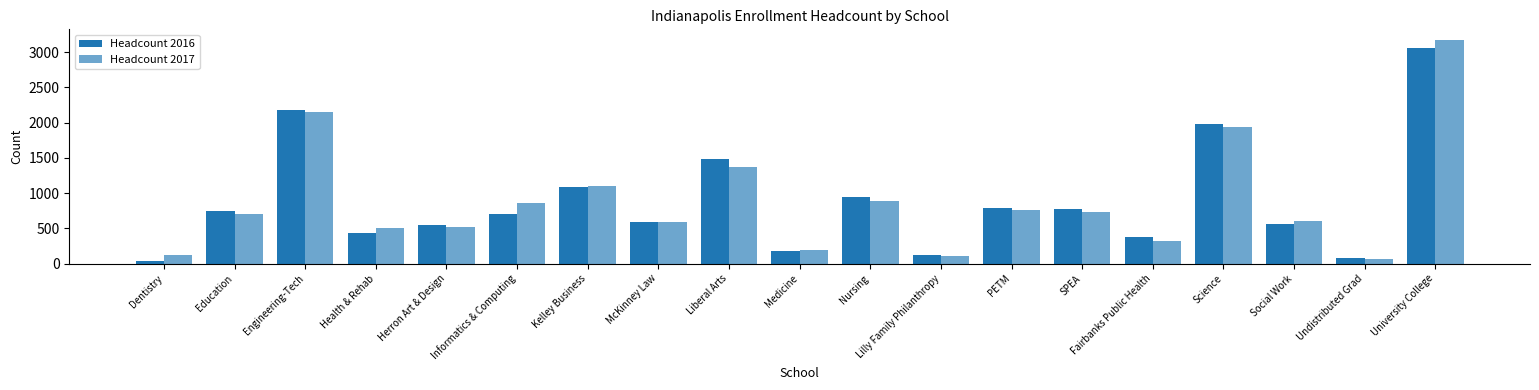

What is the value of the Headcount 2016 bar at the 14th from the left?

777